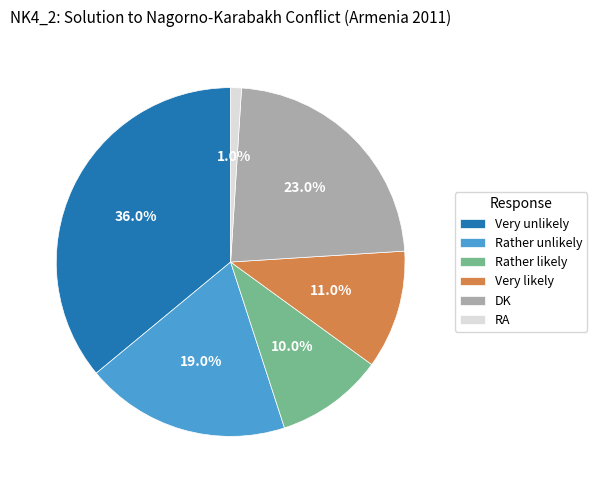

Does RA represent more than half of the total?

No